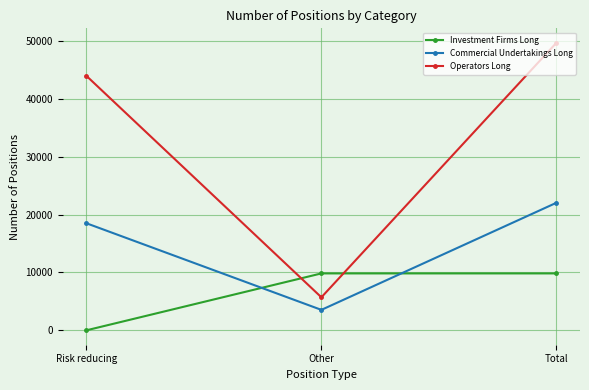

The value of Operators Long at Total is 78946. True or false?

False